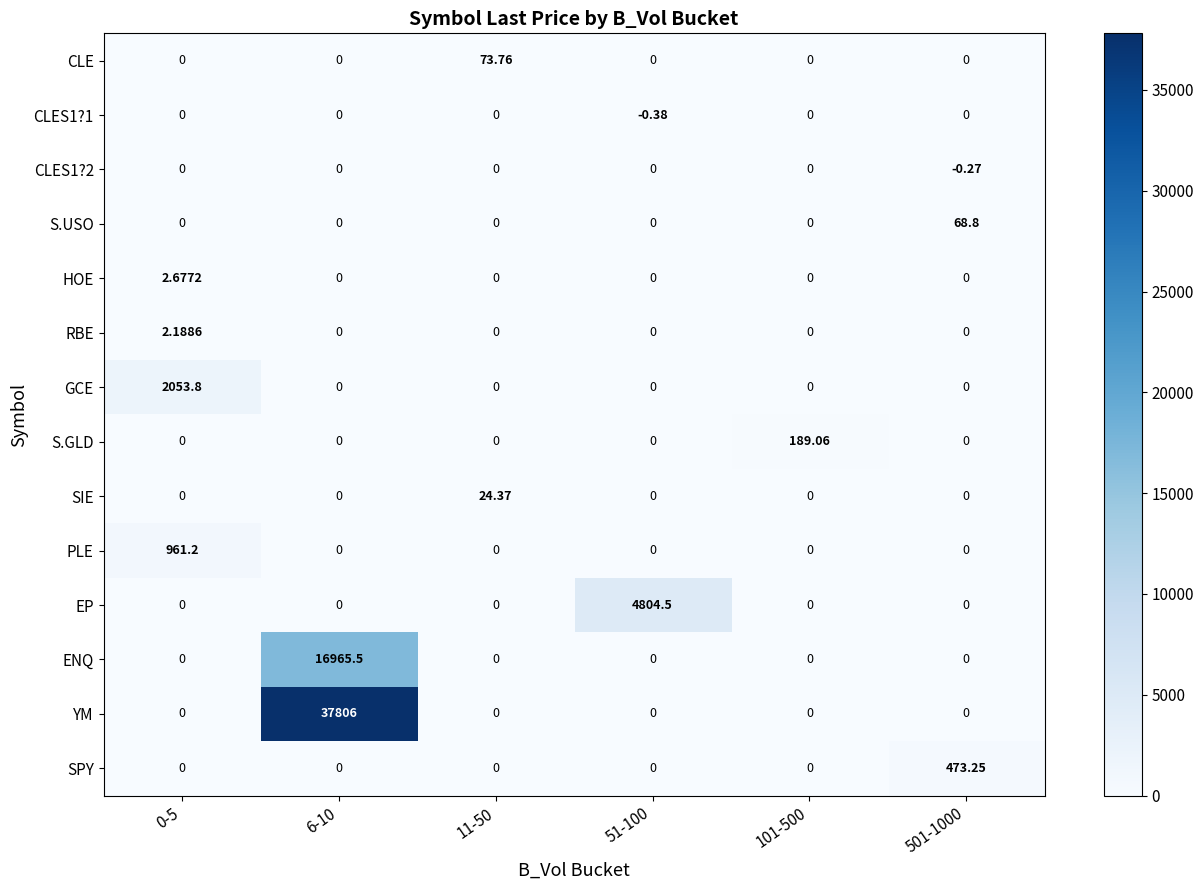

Which series has the largest total across all categories?

YM